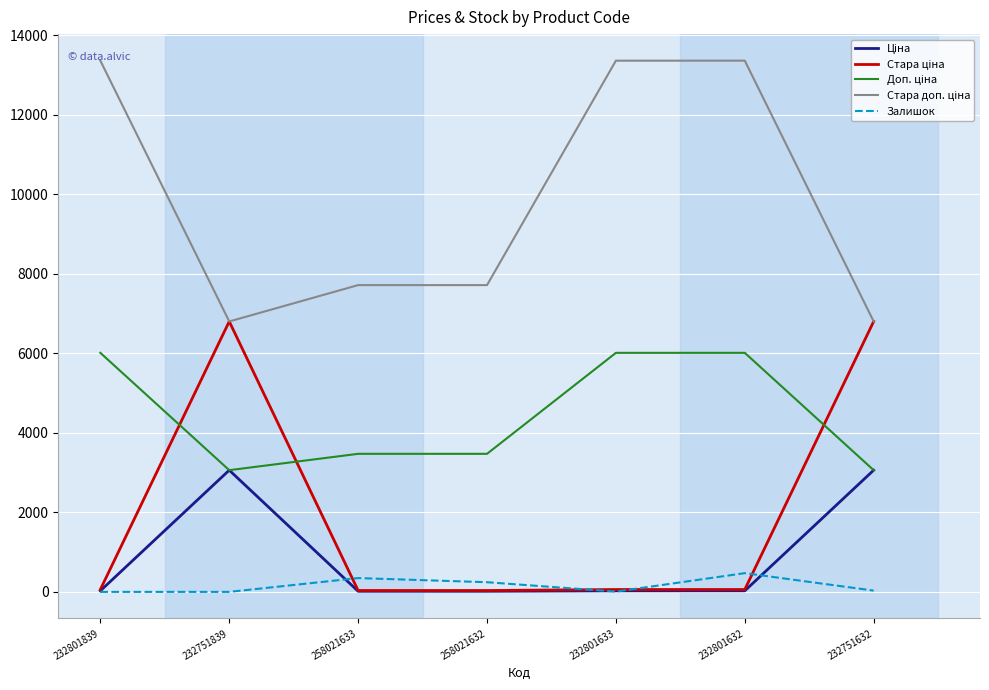

What is the maximum value shown in the chart?

13356.0